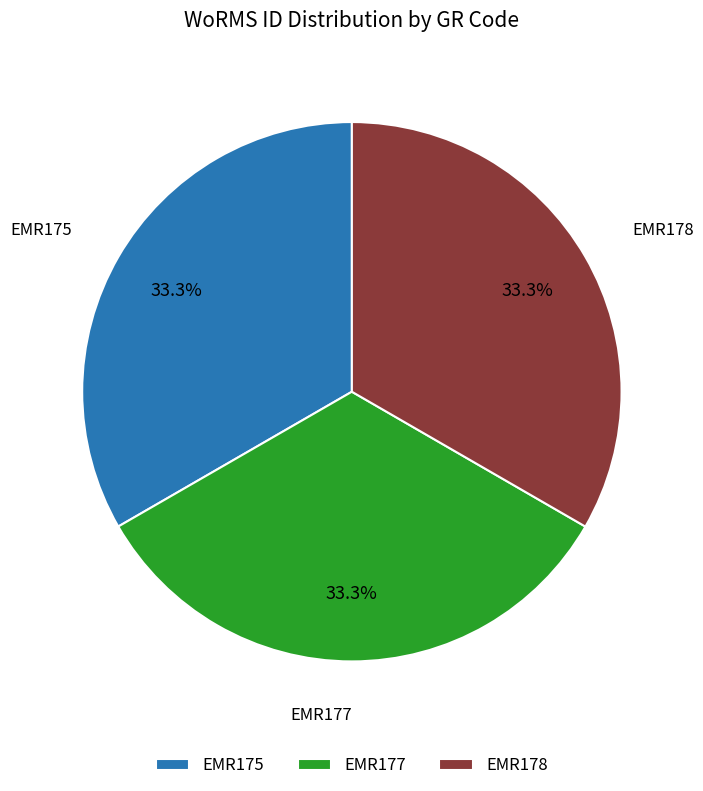

What portion of the pie excludes EMR175?

66.7%